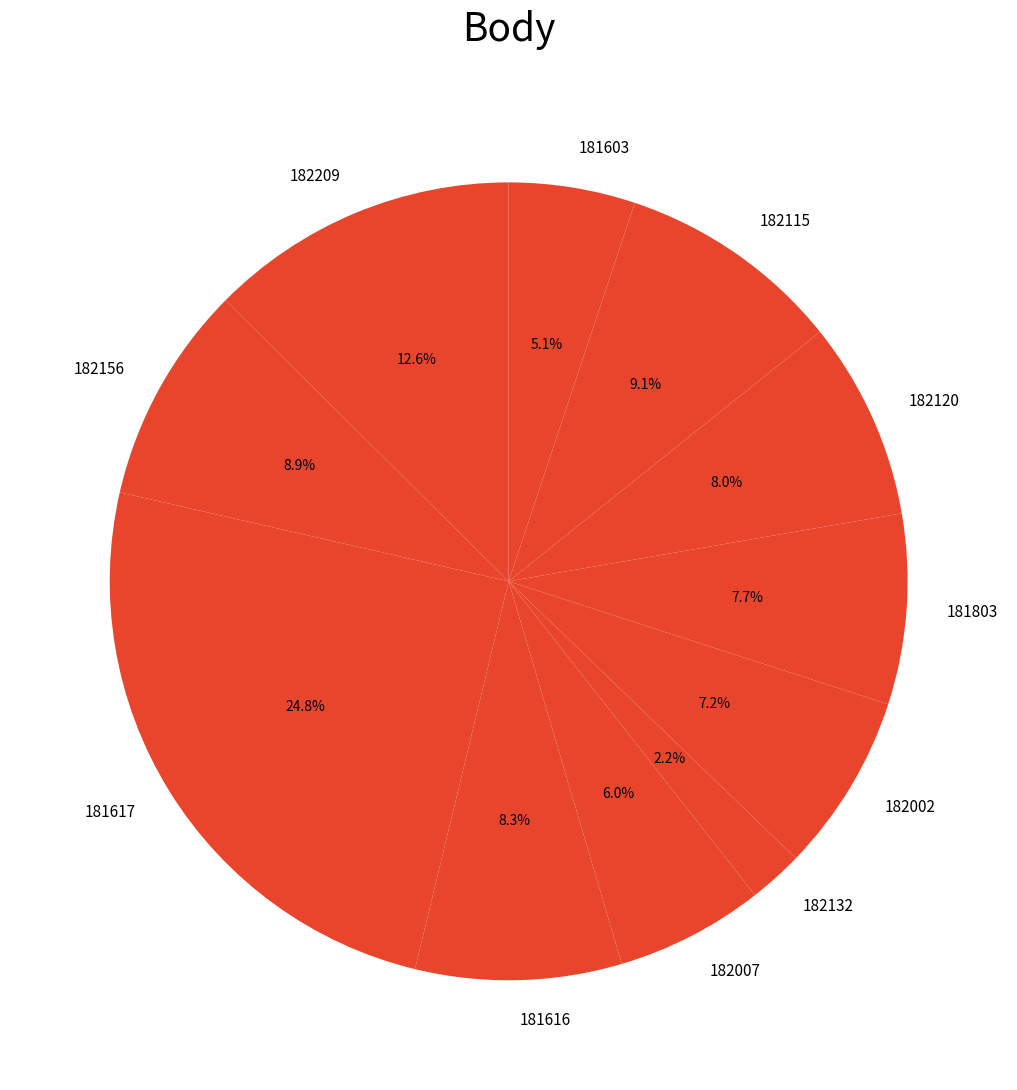

Does 182002 account for over 50% of the chart?

No